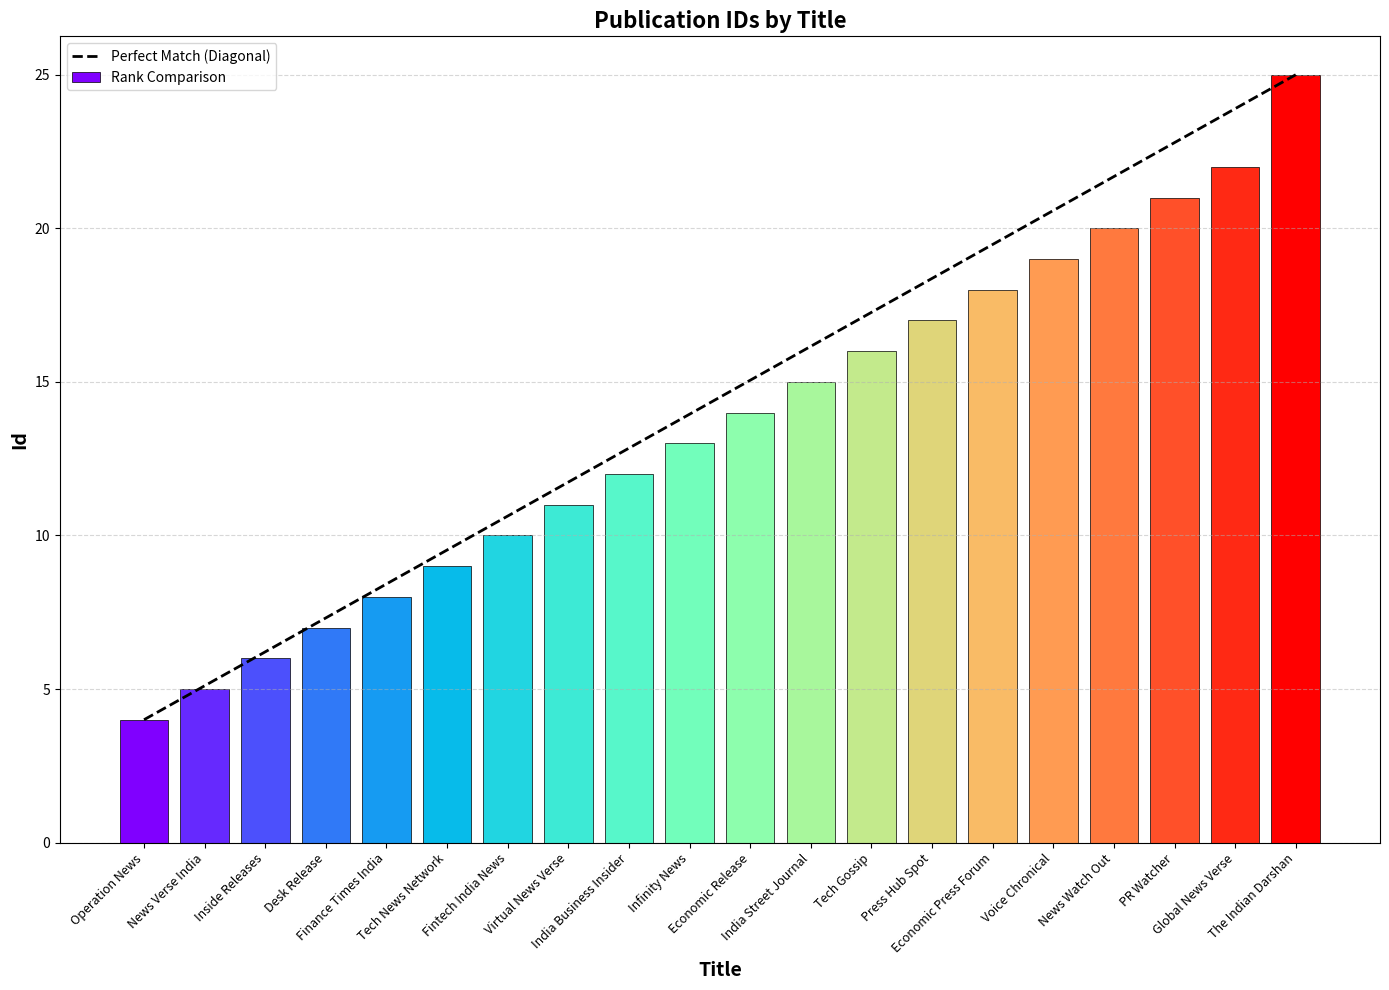

Between Desk Release and Voice Chronical, which is larger?

Voice Chronical